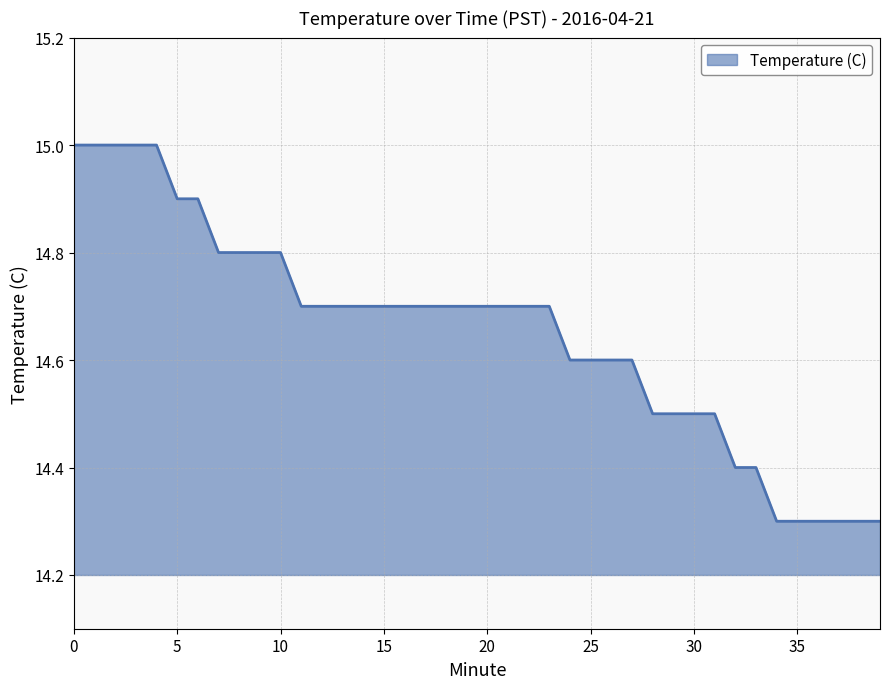

What is the sum of all values?

586.1